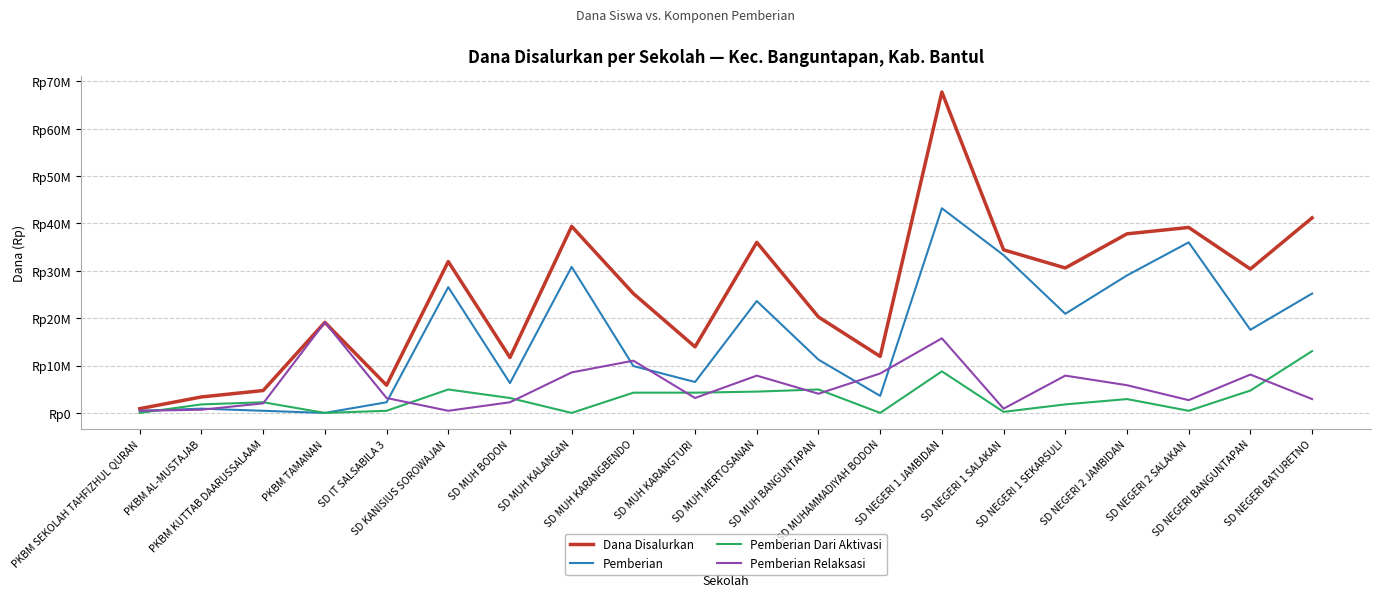

List the series in order of their peak value, highest first.

Dana Disalurkan, Pemberian, Pemberian Relaksasi, Pemberian Dari Aktivasi